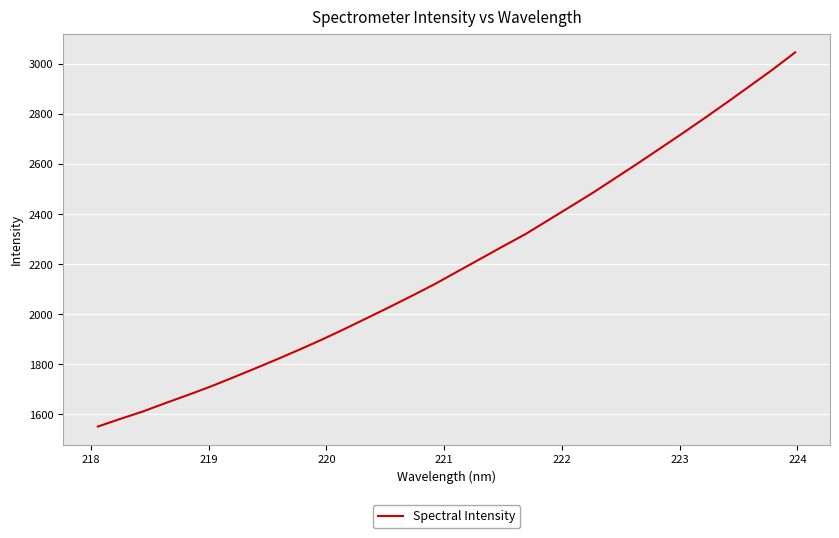

What is the greatest value displayed?

3046.7